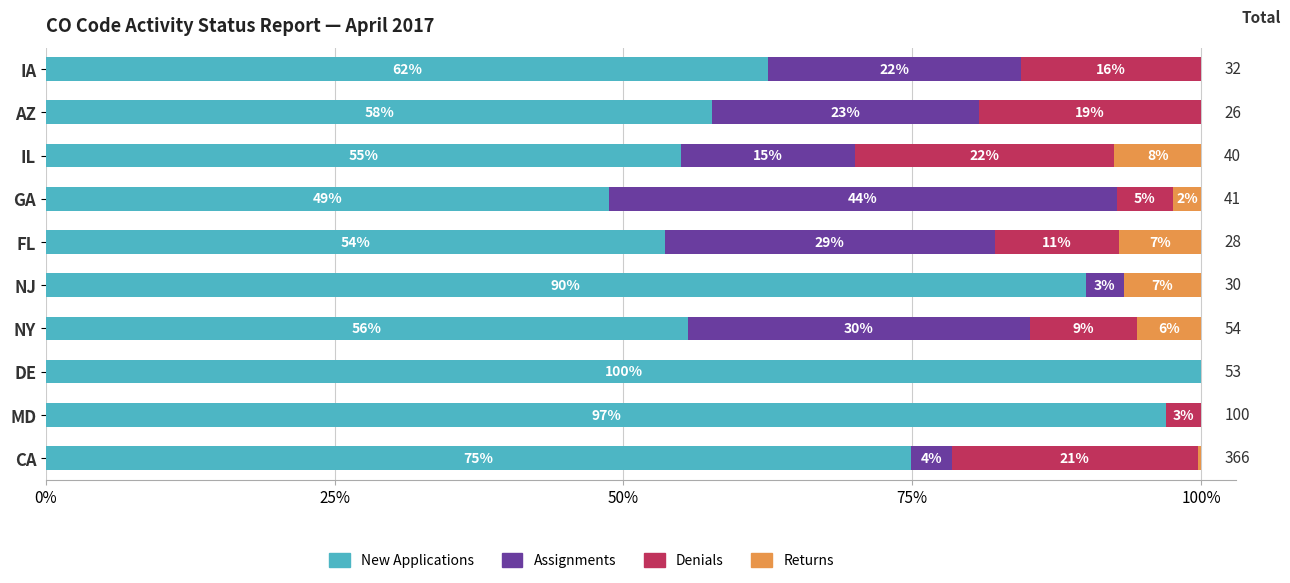

What position from the left is CA?

1